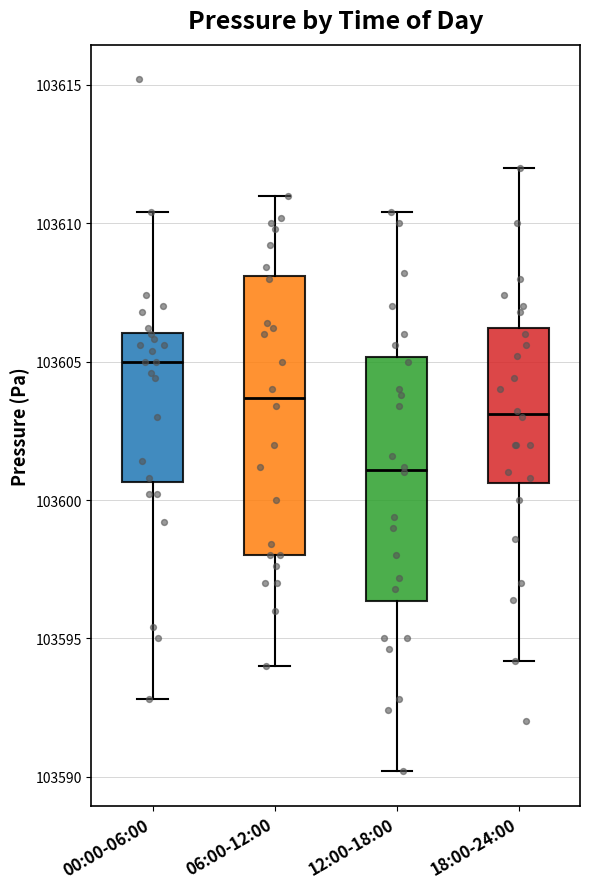

Reading left to right, read every box against the y-axis: the position of its median line, the range the box covers, and the ends of its whiskers. The values are not printed on the chart, so give them approximately, as read against the axis.

00:00-06:00: median 103605.0, box 103600.5 to 103606.0, whiskers 103593.0 to 103610.5
06:00-12:00: median 103603.5, box 103598.0 to 103608.0, whiskers 103594.0 to 103611.0
12:00-18:00: median 103601.0, box 103596.5 to 103605.0, whiskers 103590.0 to 103610.5
18:00-24:00: median 103603.0, box 103600.5 to 103606.0, whiskers 103594.0 to 103612.0